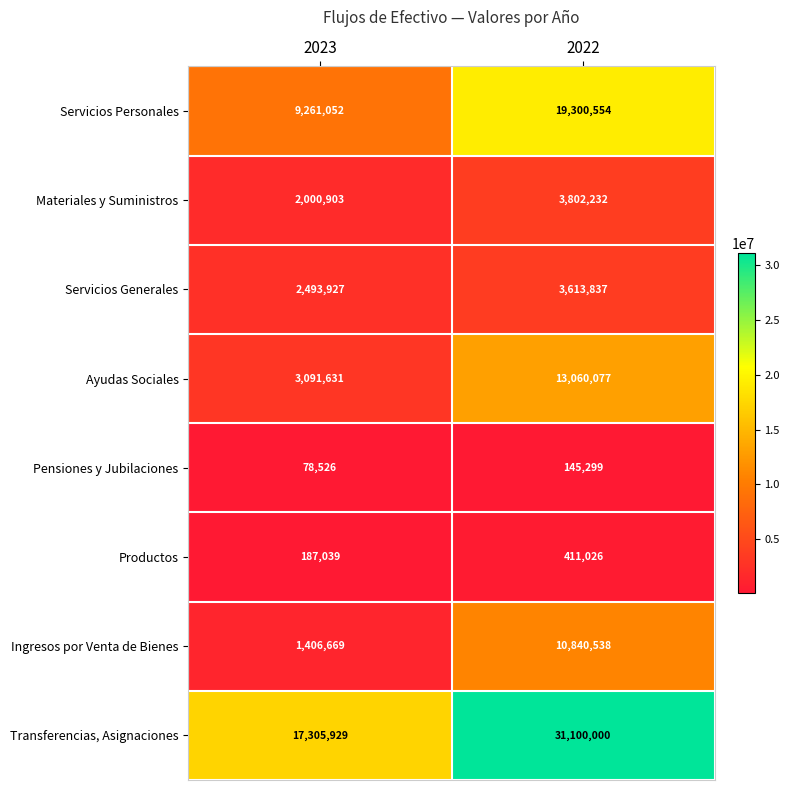

The value of Materiales y Suministros at 2022 is 5602431. True or false?

False